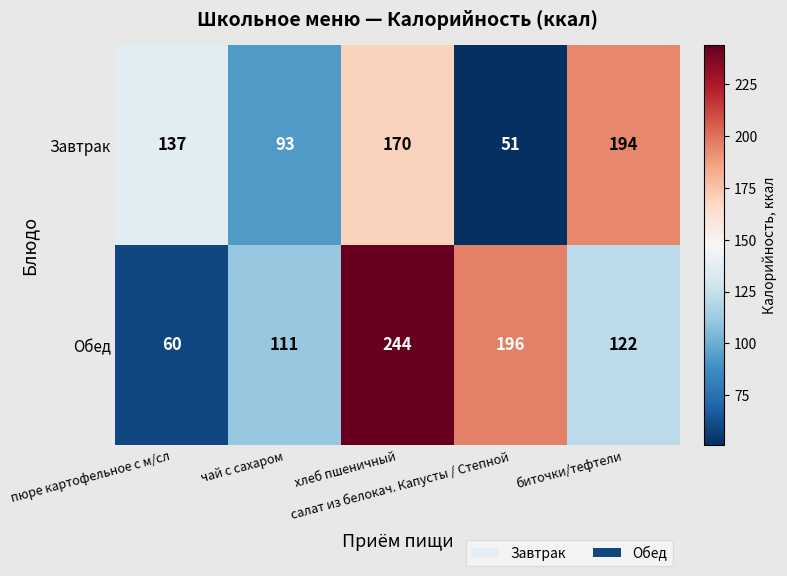

Rank the series by their average value, from highest to lowest.

Обед, Завтрак